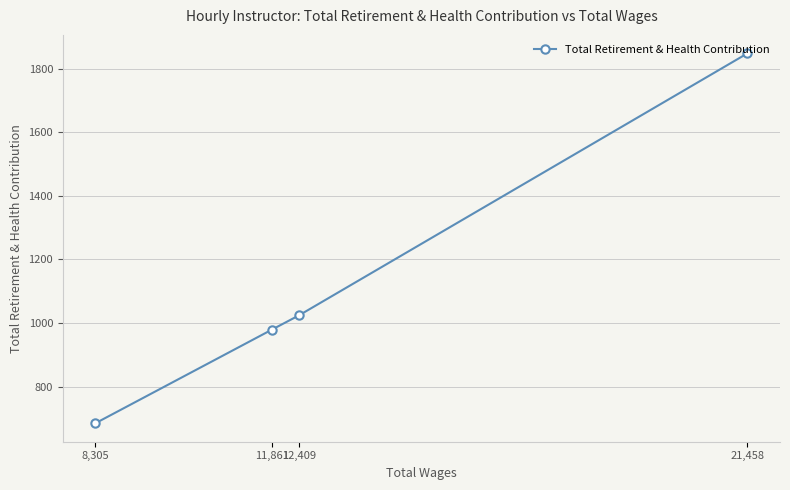

What position from the left is 12,409?

3